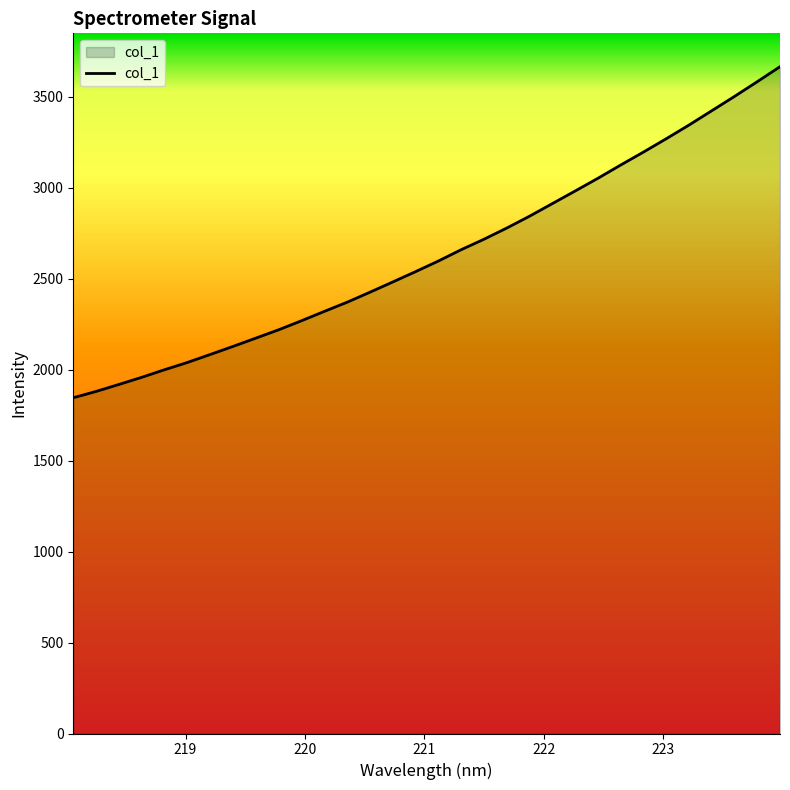

What is the difference between the maximum and minimum values?

1819.2